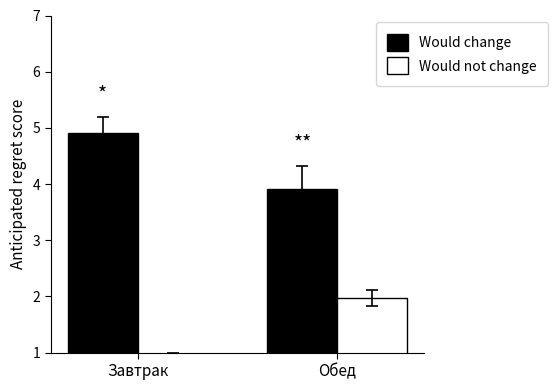

At which category is the sum across all series the highest?

Обед